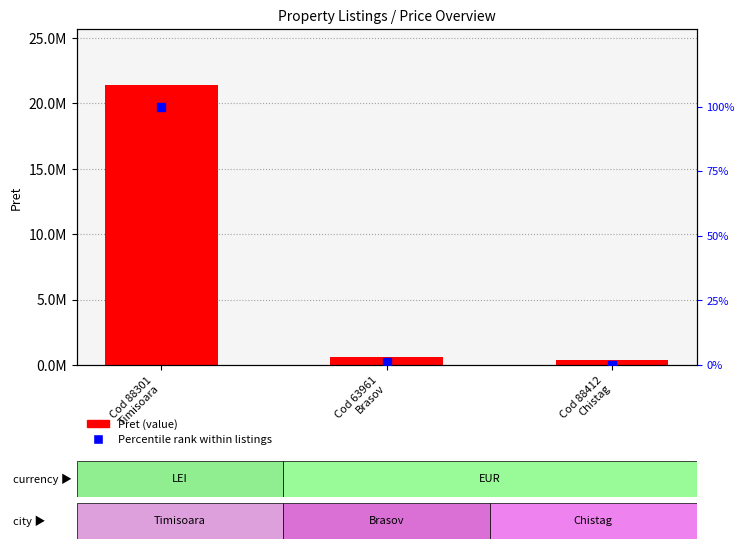

At how many categories does at least one series exceed 10428168?

1